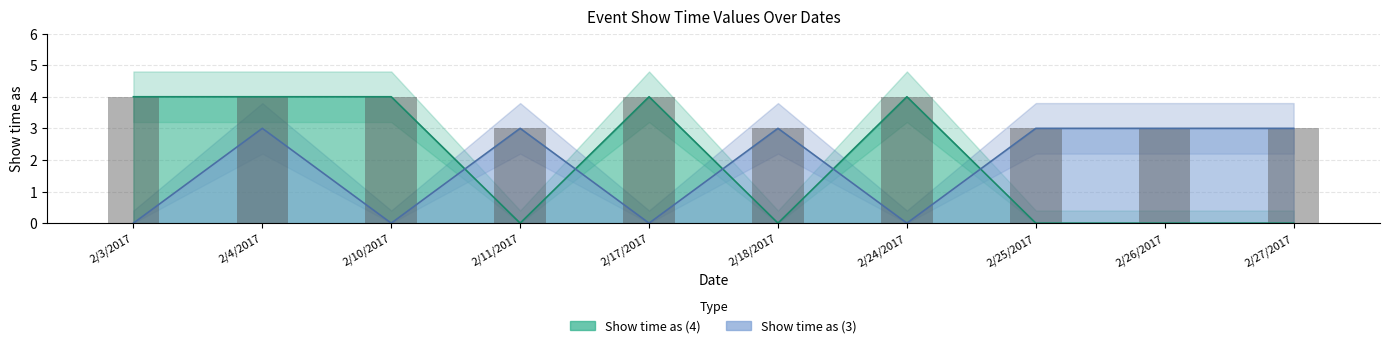

What position from the left is 2/11/2017?

4